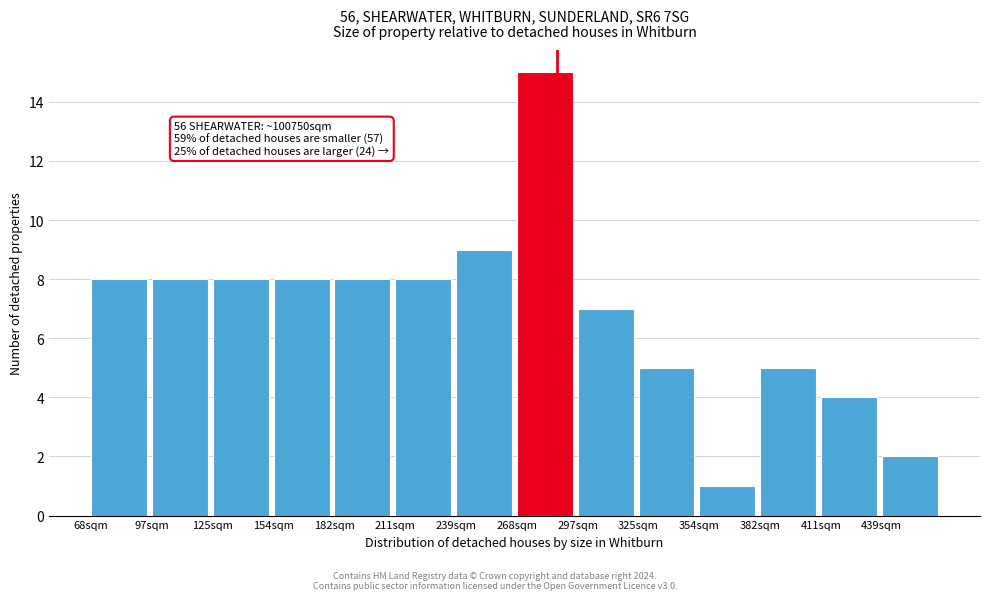

Reading right to left, list all the values displayed in this chart.

2	4	5	1	5	7	15	9	8	8	8	8	8	8